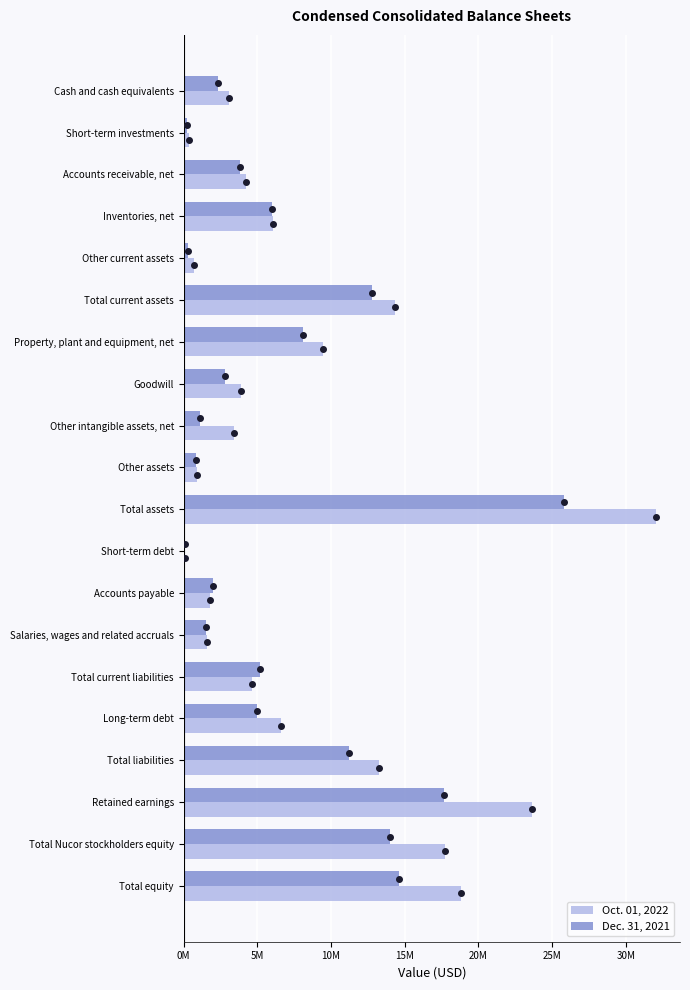

What are all the series names shown in the legend?

Oct. 01, 2022, Dec. 31, 2021